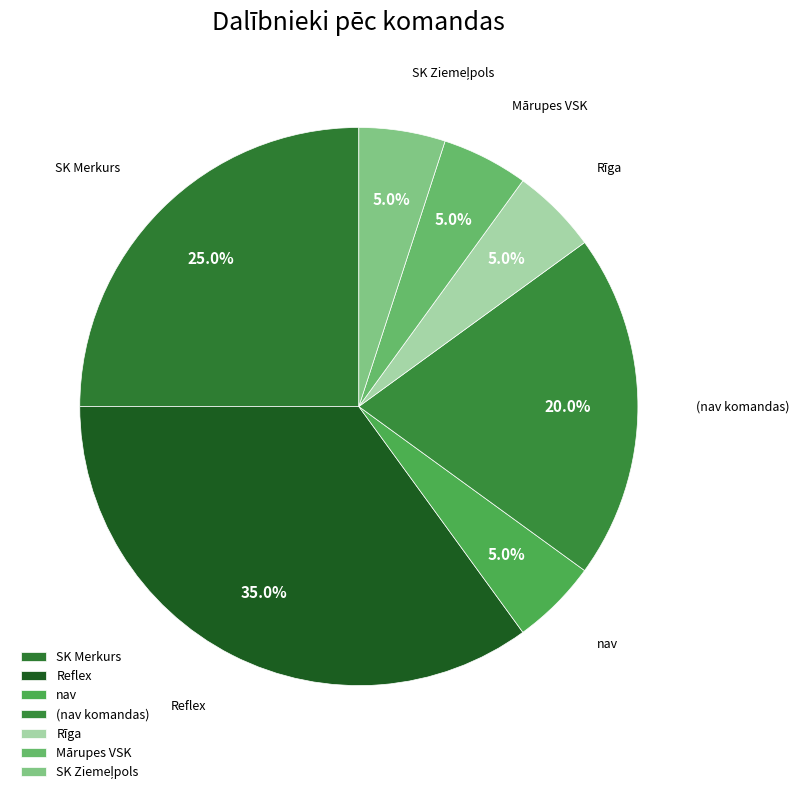

Is it true that SK Merkurs is 34% of the pie?

False